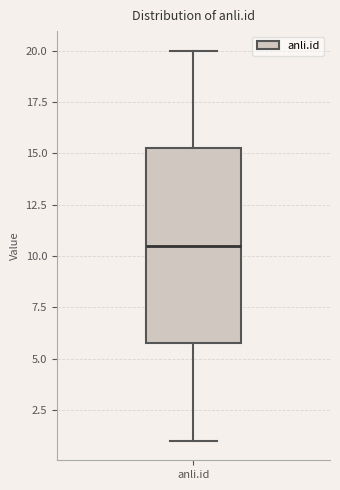

Where does the upper whisker of the box for anli.id end on the y-axis? The values are not printed on the chart, so give them approximately, as read against the axis.

20.0